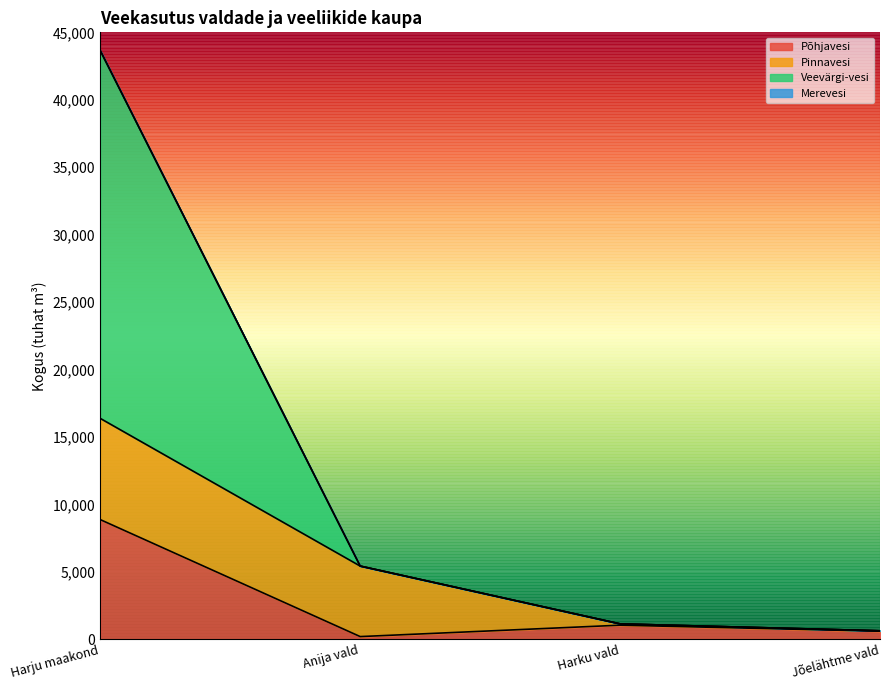

What is the maximum value for Põhjavesi?

8871.4